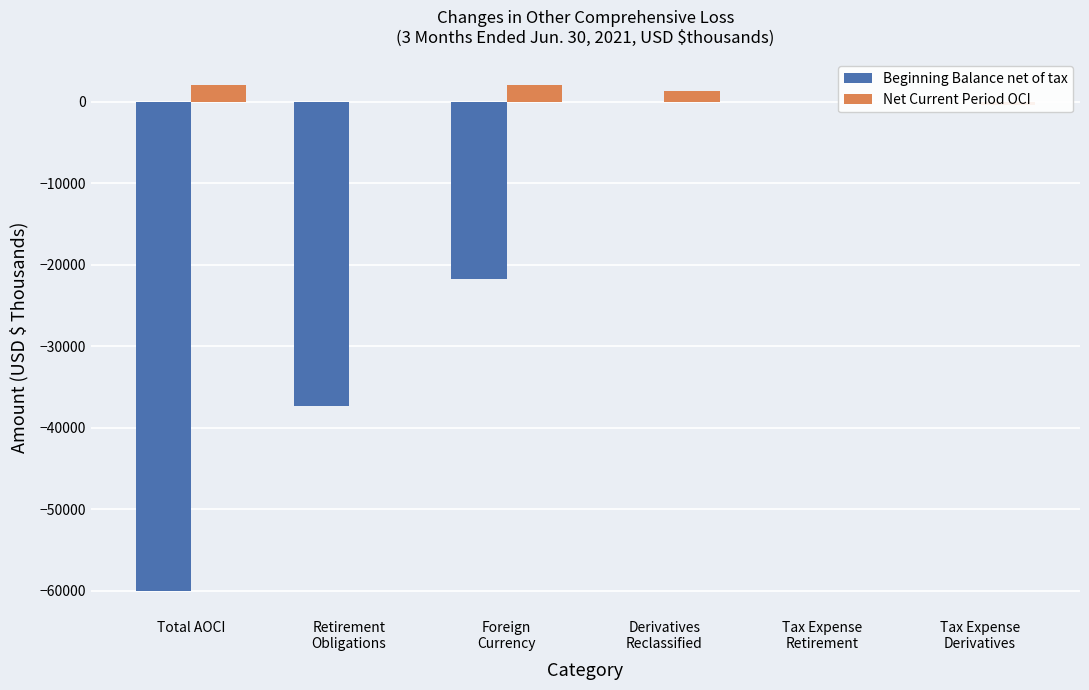

How many data points in Net Current Period OCI are above 1316?

2